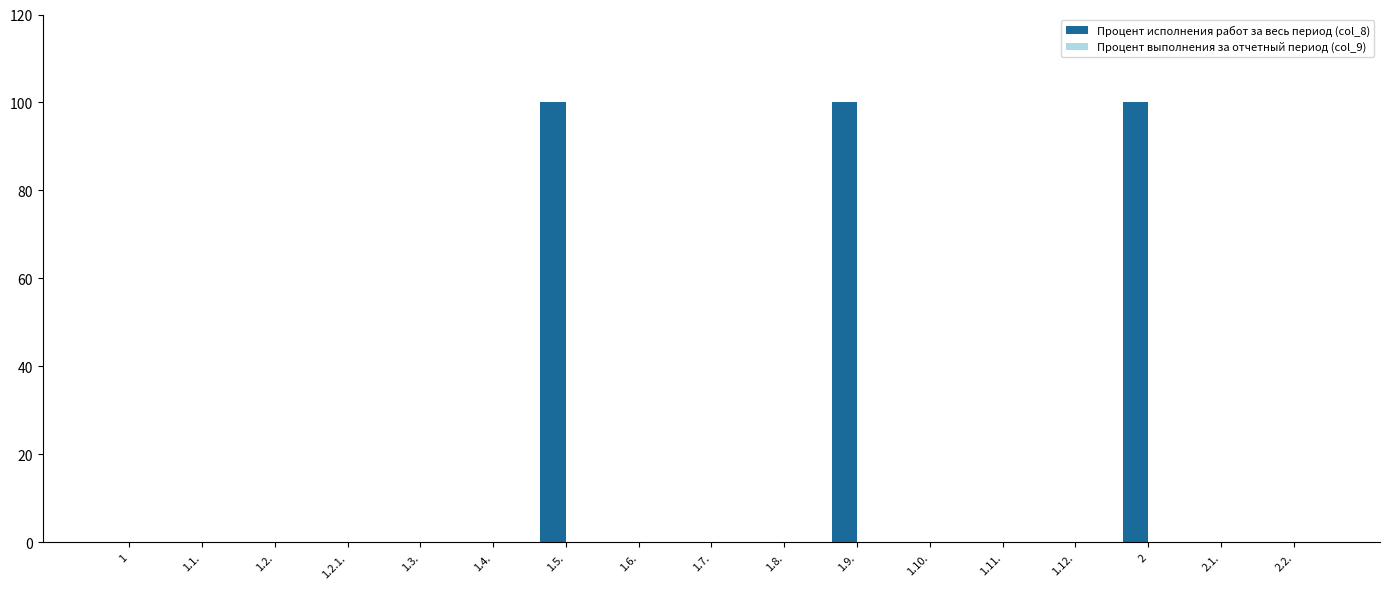

The value at 2 is 100. True or false?

True